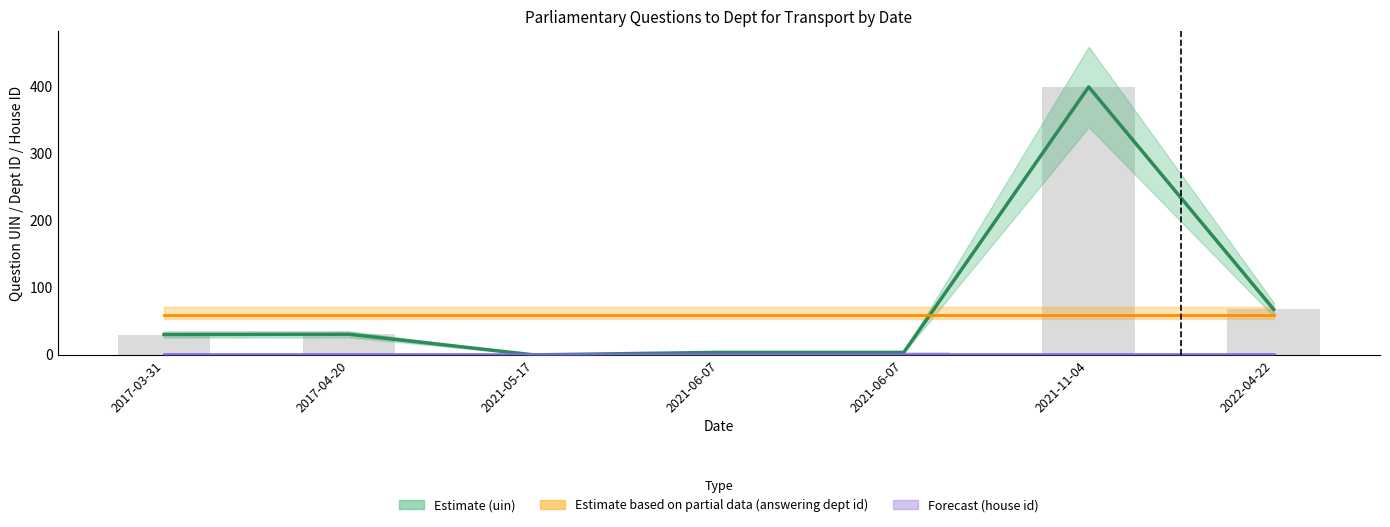

Reading right to left, transcribe all the data shown in this chart.

Estimate (uin): 2022-04-22=68.1	2021-11-04=400.0	2021-06-07=3.8	2021-06-07=3.8	2021-05-17=0.1	2017-04-20=30.9	2017-03-31=30.5
Estimate based on partial data (answering dept id): 2022-04-22=60.0	2021-11-04=60.0	2021-06-07=60.0	2021-06-07=60.0	2021-05-17=60.0	2017-04-20=60.0	2017-03-31=60.0
Forecast (house id): 2022-04-22=1.0	2021-11-04=1.0	2021-06-07=1.0	2021-06-07=1.0	2021-05-17=1.0	2017-04-20=1.0	2017-03-31=1.0
uin: 2022-04-22=68.1	2021-11-04=400.0	2021-06-07=3.8	2021-06-07=3.8	2021-05-17=0.1	2017-04-20=30.9	2017-03-31=30.5